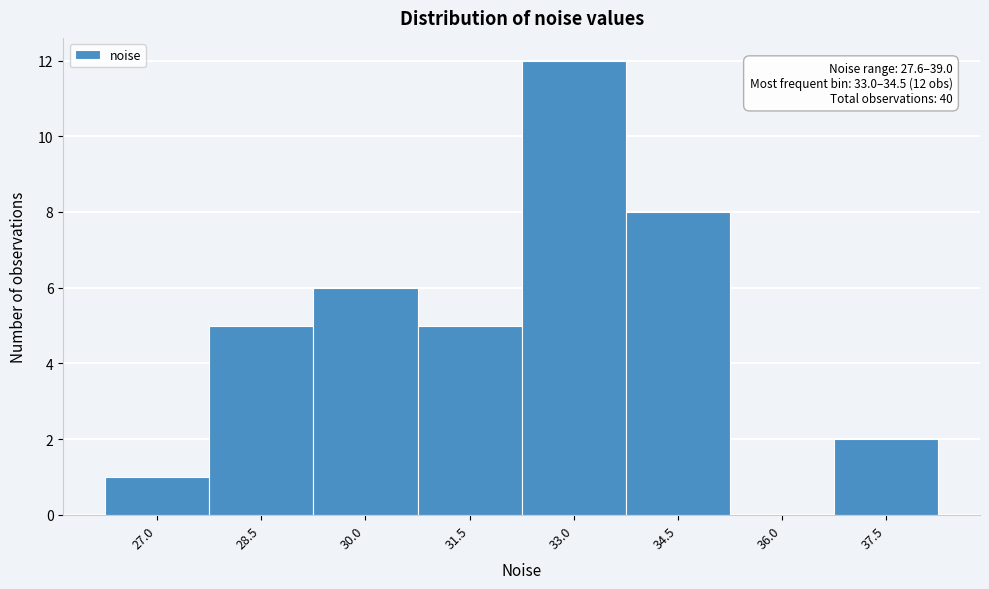

Reading right to left, list all the values displayed in this chart.

37.5=2	36.0=0	34.5=8	33.0=12	31.5=5	30.0=6	28.5=5	27.0=1